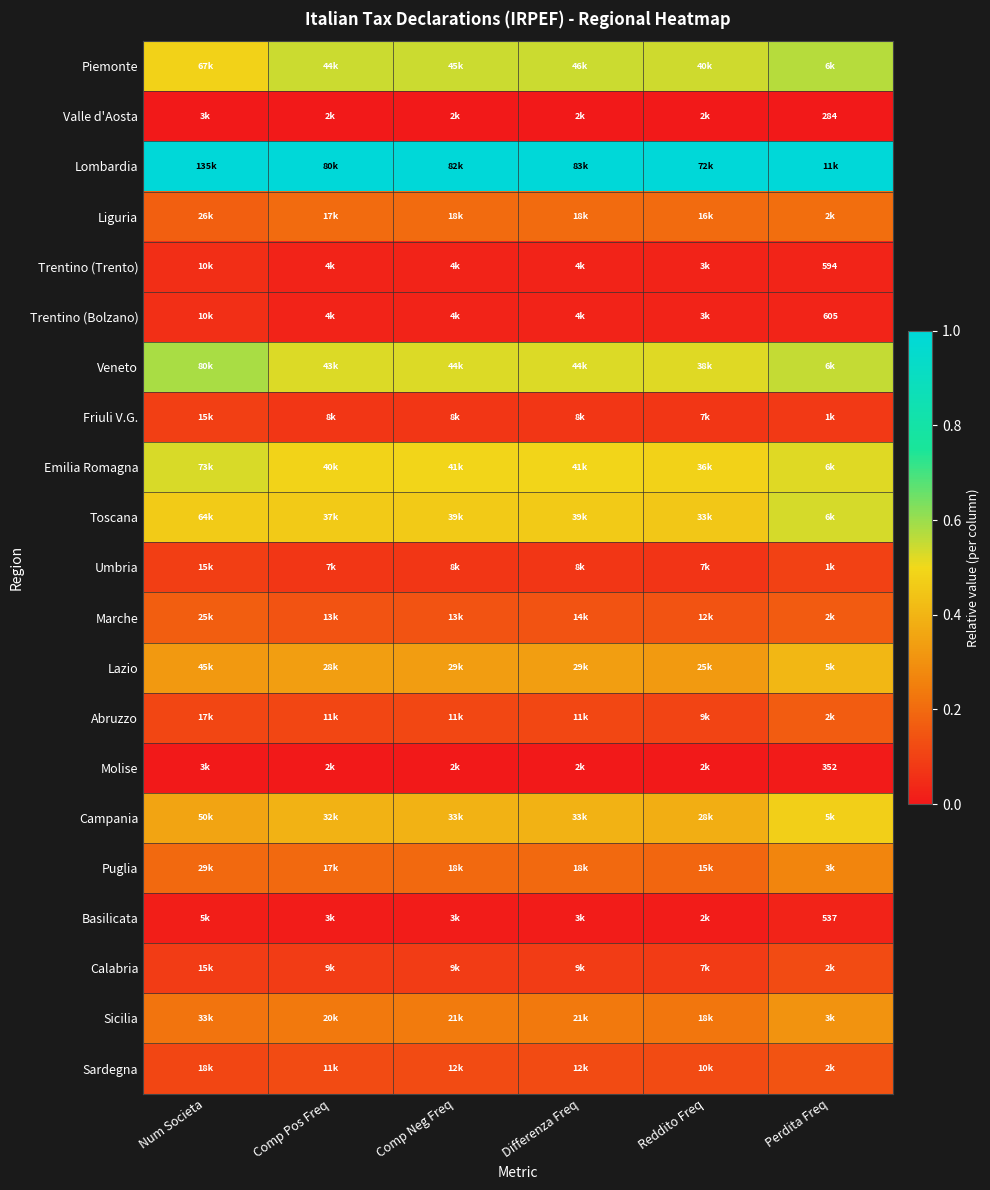

Rank the series at Comp Neg Freq from highest to lowest value.

Lombardia, Piemonte, Veneto, Emilia Romagna, Toscana, Campania, Lazio, Sicilia, Liguria, Puglia, Marche, Sardegna, Abruzzo, Calabria, Friuli V.G., Umbria, Trentino (Bolzano), Trentino (Trento), Basilicata, Valle d'Aosta, Molise